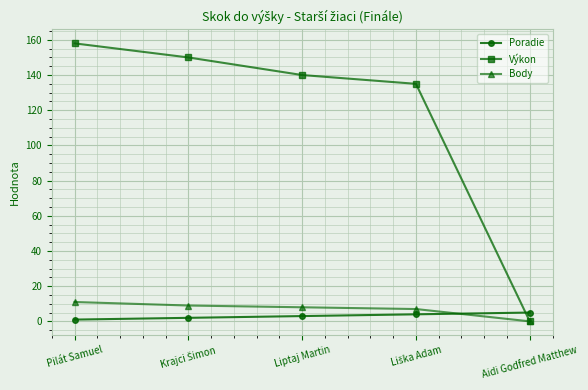

Is it true that Výkon equals 242 at Pilát Samuel?

False